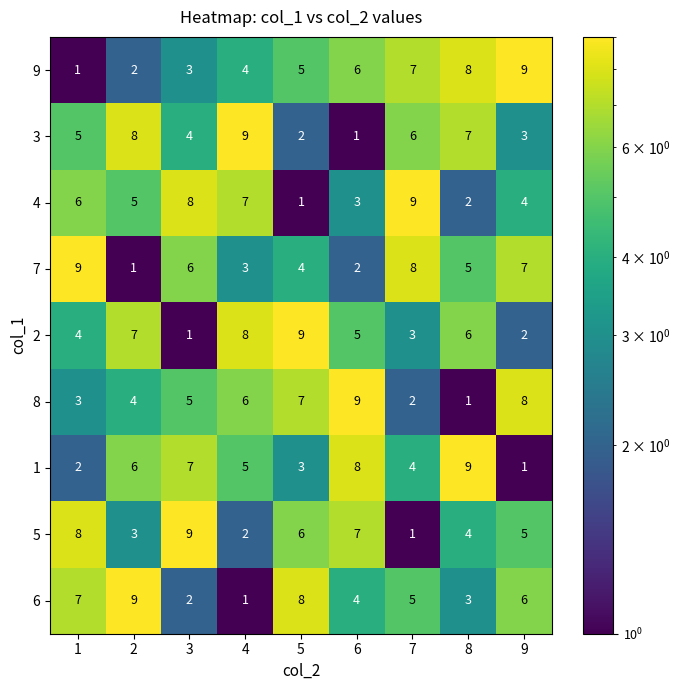

The value of 5 at 3 is 9. True or false?

True